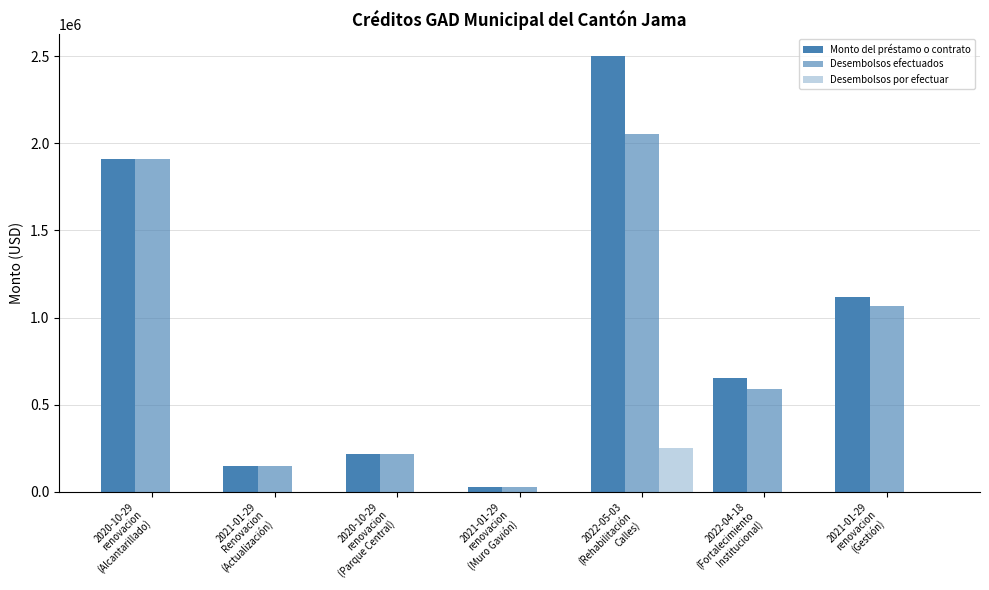

Count the number of data series in this chart.

3